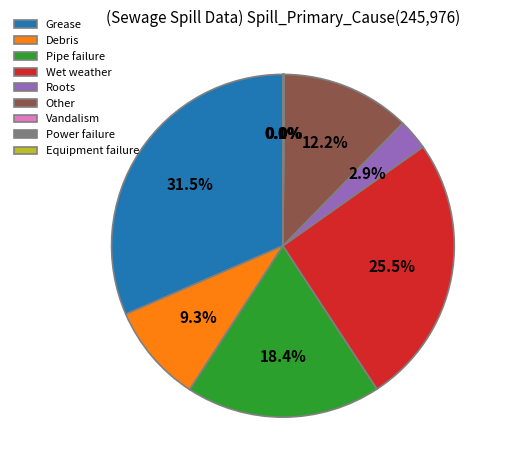

What is the largest slice in the pie chart?

Grease